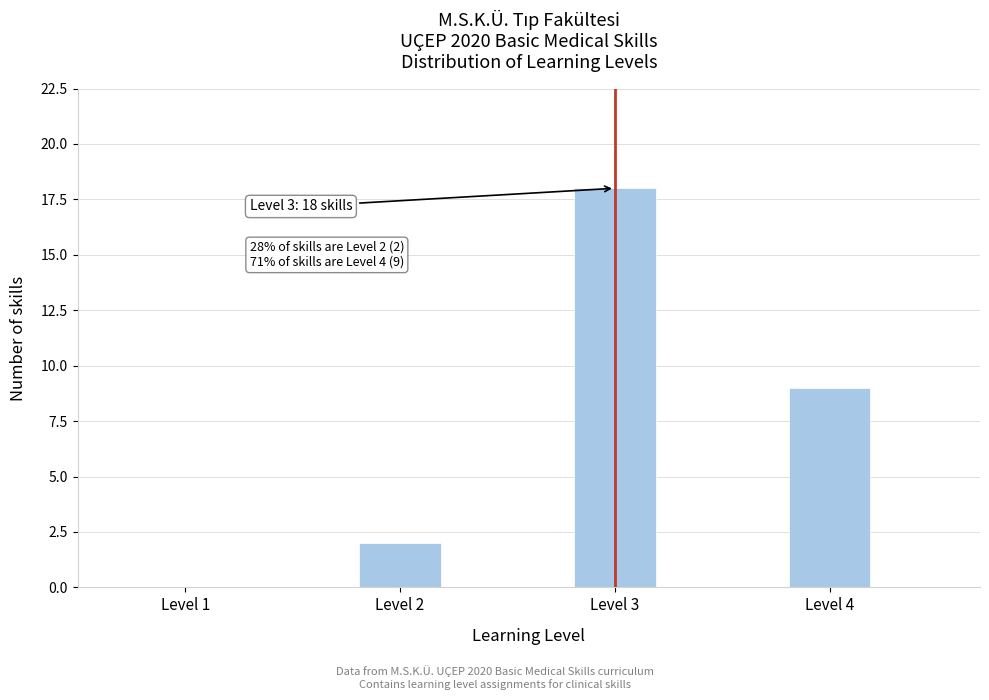

Reading left to right, transcribe all the data shown in this chart.

Level 2=2	Level 3=18	Level 4=9